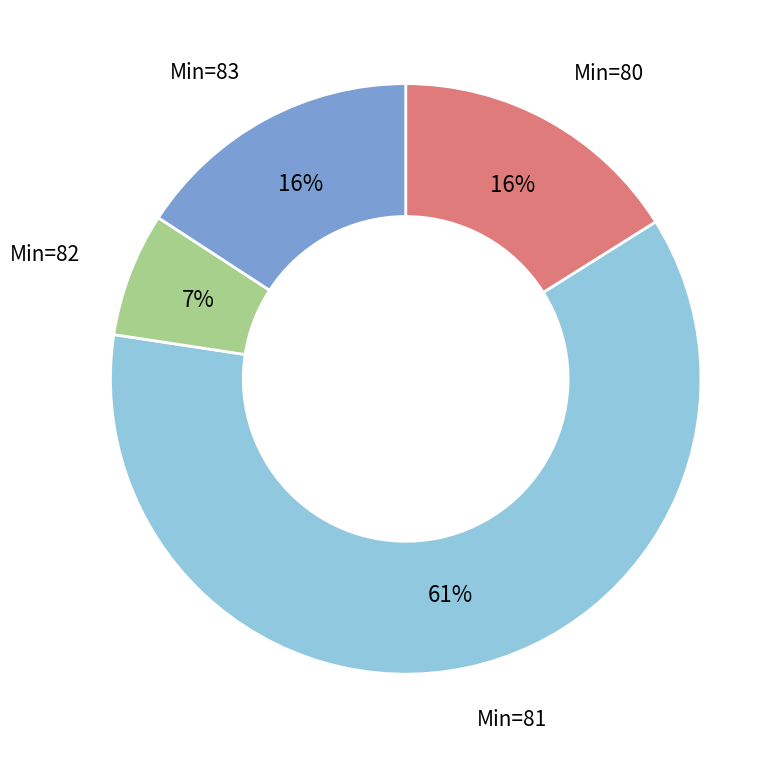

Does any single category account for the majority?

Yes